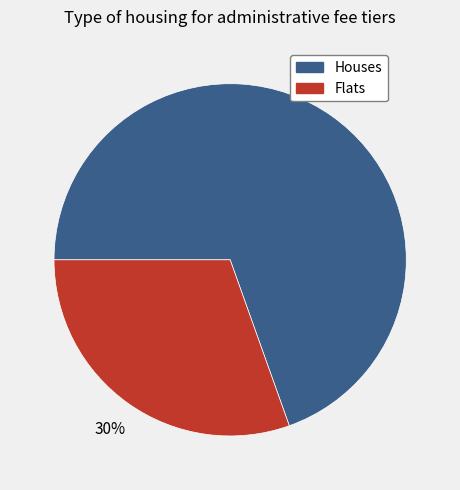

How many slices are in this pie chart?

2